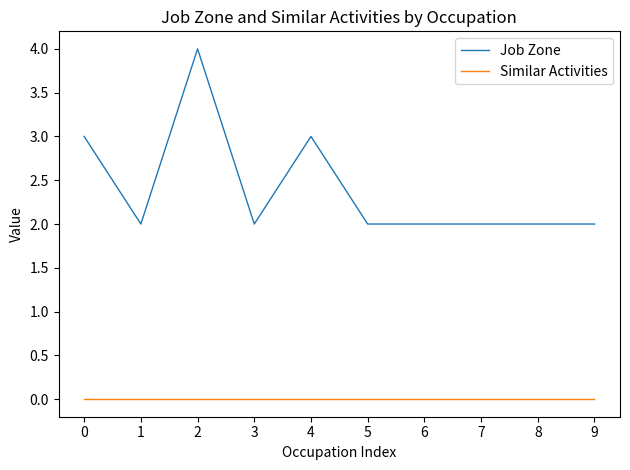

How many categories are shown in the chart?

10